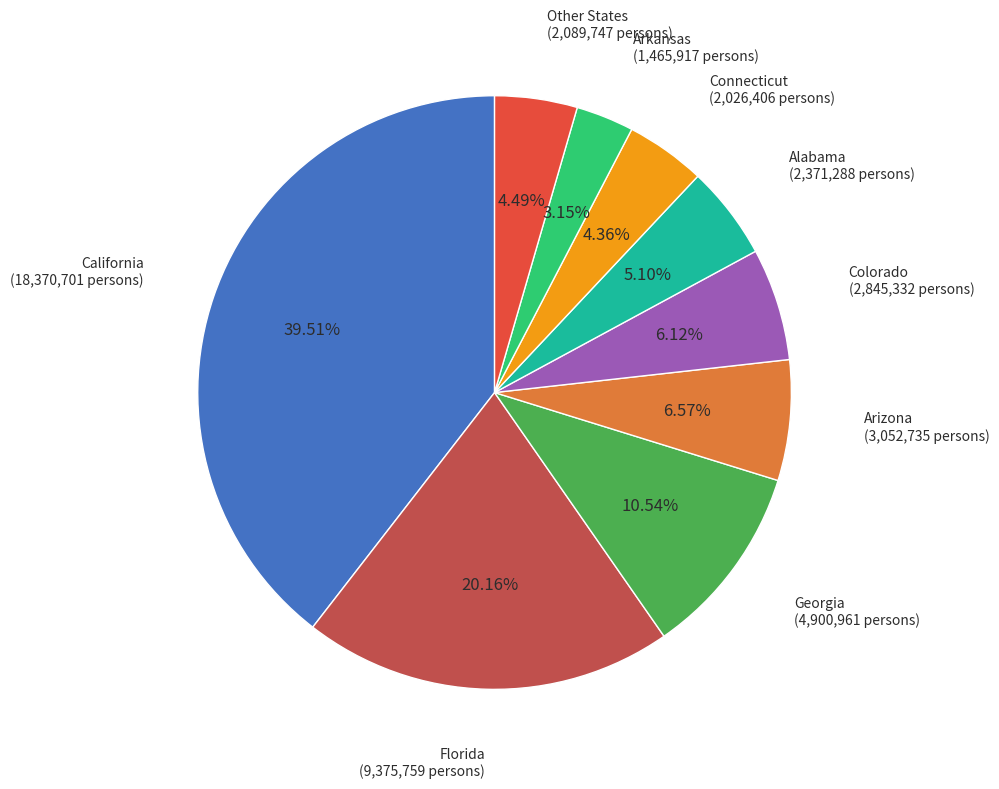

What is the smallest slice in the pie chart?

Arkansas